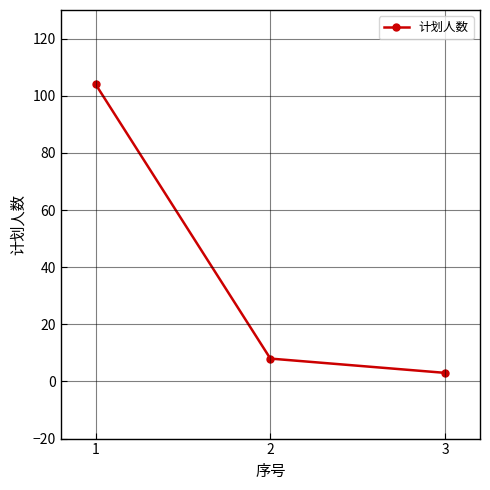

How many categories are shown in the chart?

3